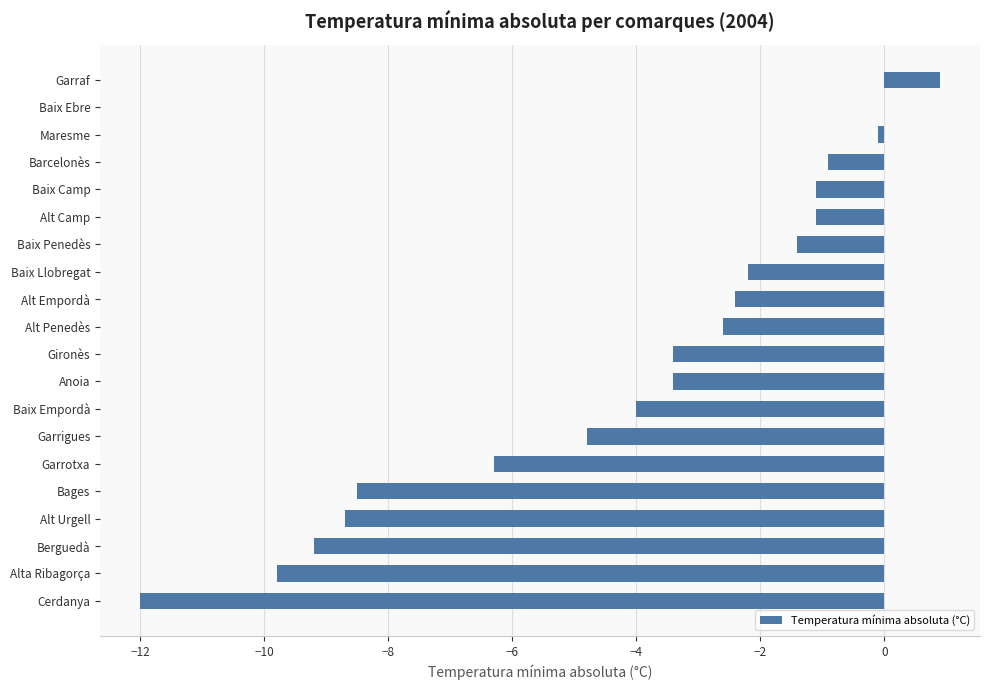

True or false: the data shows -0.3 at Barcelonès.

False